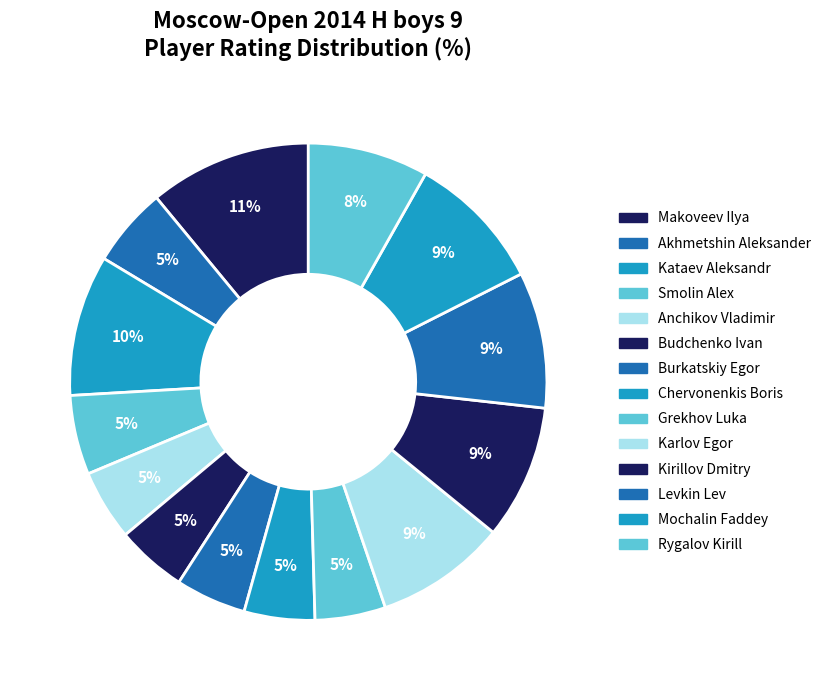

How many slices are in this pie chart?

14